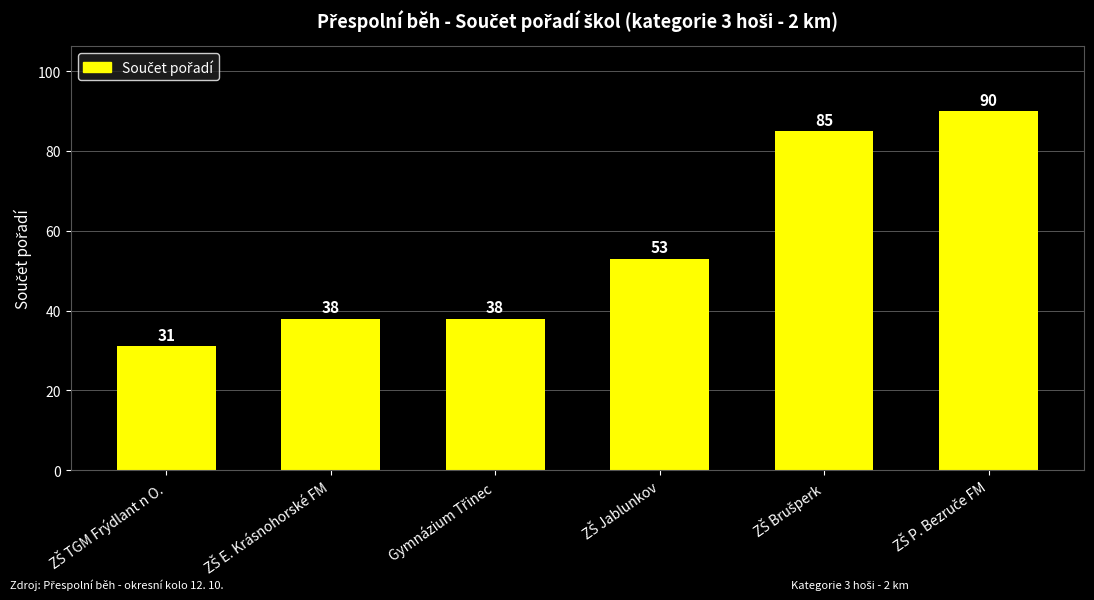

Reading left to right, extract all data points from this chart.

31	38	38	53	85	90